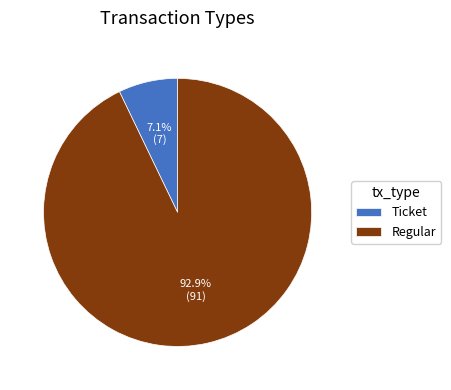

Is there a majority slice in this chart?

Yes